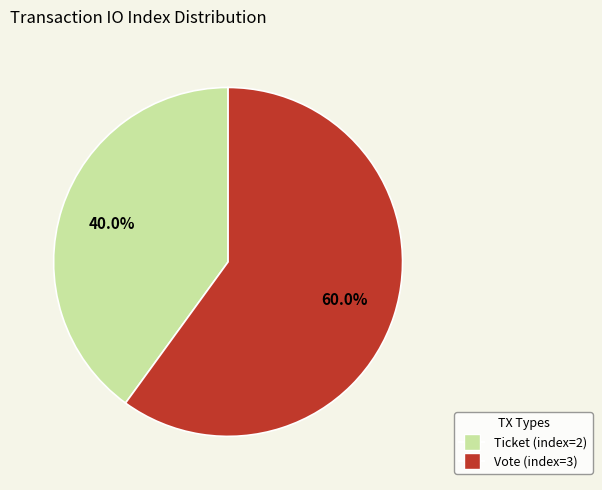

Is there any slice that represents more than half of the pie?

Yes